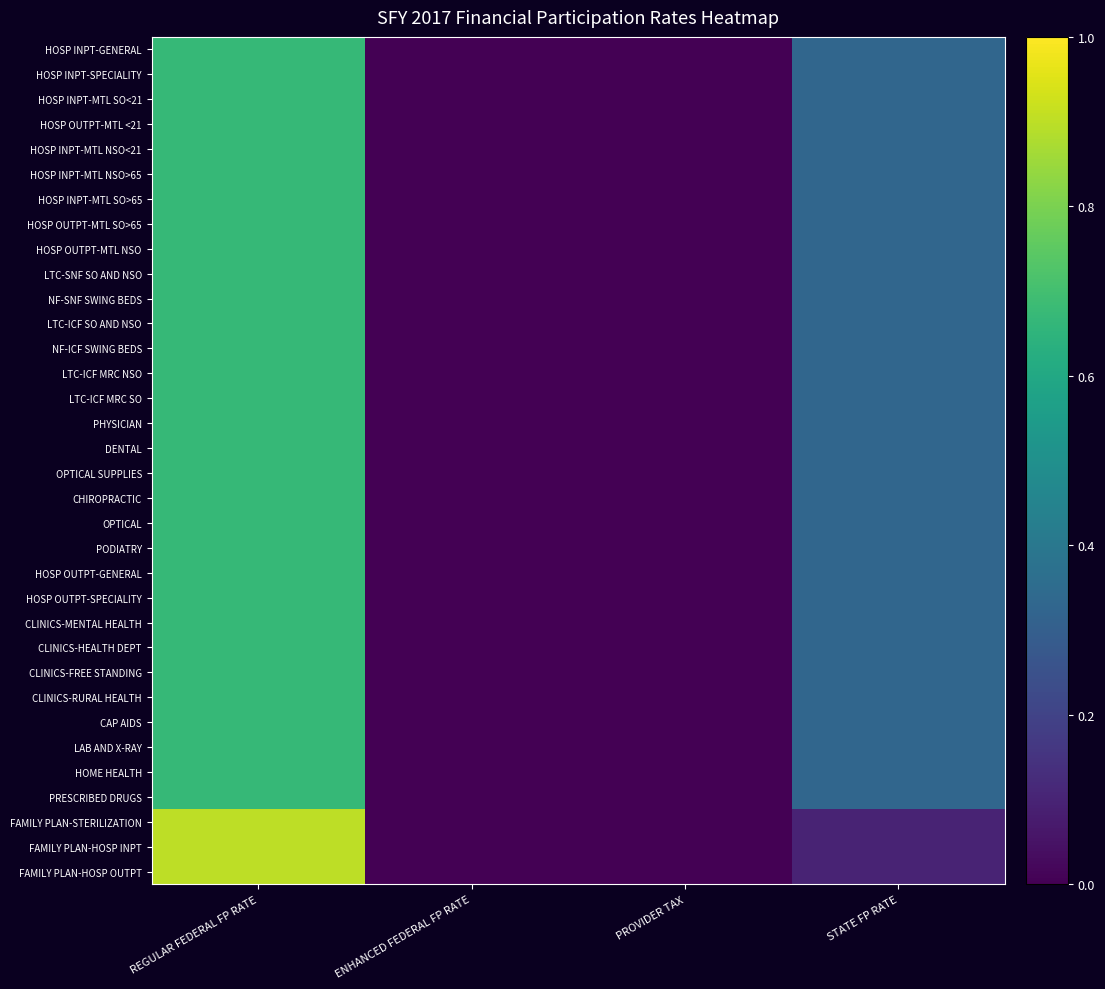

At REGULAR FEDERAL FP RATE, list the series in order from smallest to largest.

HOSP INPT-GENERAL, HOSP INPT-SPECIALITY, HOSP INPT-MTL SO<21, HOSP OUTPT-MTL <21, HOSP INPT-MTL NSO<21, HOSP INPT-MTL NSO>65, HOSP INPT-MTL SO>65, HOSP OUTPT-MTL SO>65, HOSP OUTPT-MTL NSO, LTC-SNF SO AND NSO, NF-SNF SWING BEDS, LTC-ICF SO AND NSO, NF-ICF SWING BEDS, LTC-ICF MRC NSO, LTC-ICF MRC SO, PHYSICIAN, DENTAL, OPTICAL SUPPLIES, CHIROPRACTIC, OPTICAL, PODIATRY, HOSP OUTPT-GENERAL, HOSP OUTPT-SPECIALITY, CLINICS-MENTAL HEALTH, CLINICS-HEALTH DEPT, CLINICS-FREE STANDING, CLINICS-RURAL HEALTH, CAP AIDS, LAB AND X-RAY, HOME HEALTH, PRESCRIBED DRUGS, FAMILY PLAN-STERILIZATION, FAMILY PLAN-HOSP INPT, FAMILY PLAN-HOSP OUTPT